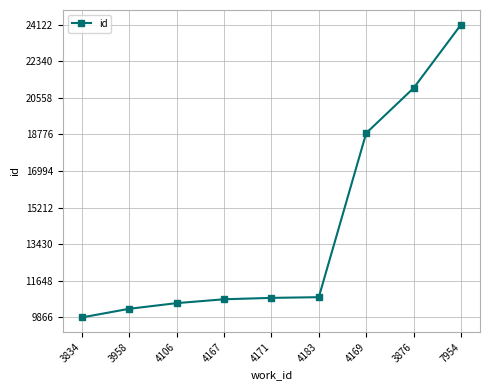

What is the label of the 8th point from the right?

3958